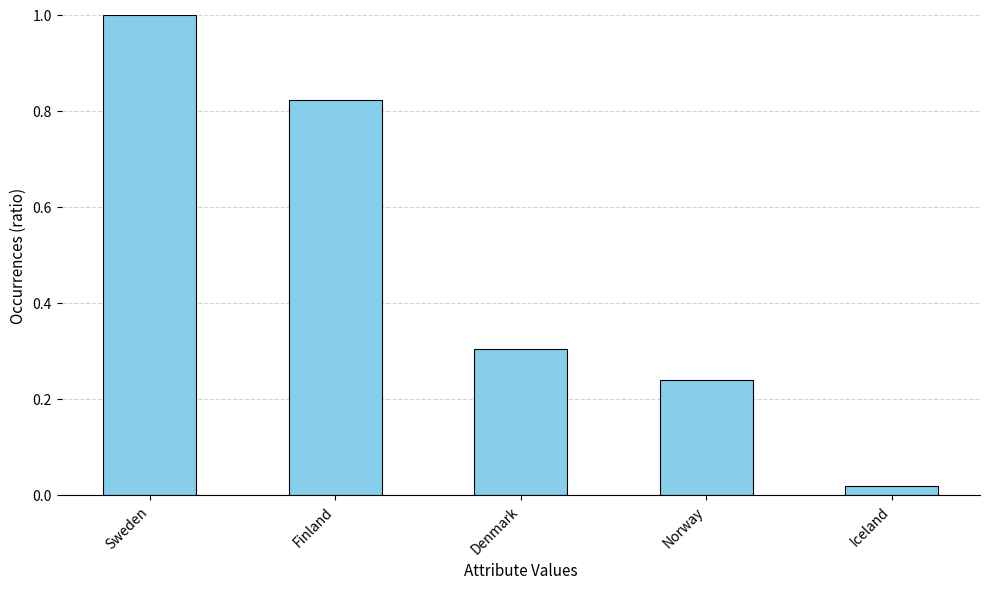

What position from the left is Finland?

2